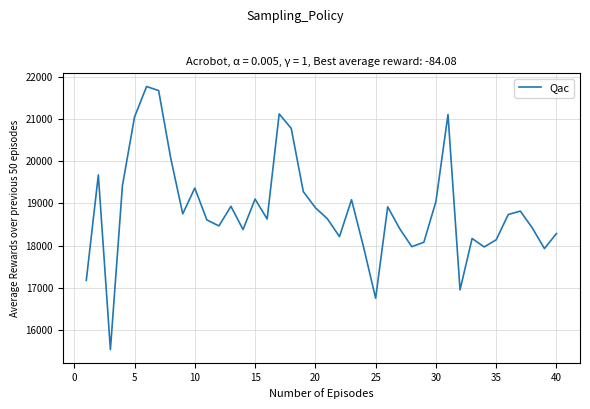

What is the greatest value displayed?

21781